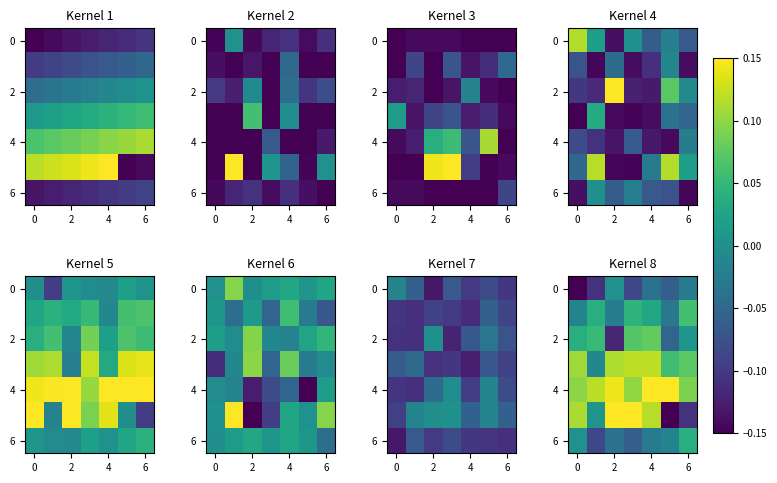

At which category is the sum across all series the highest?

4